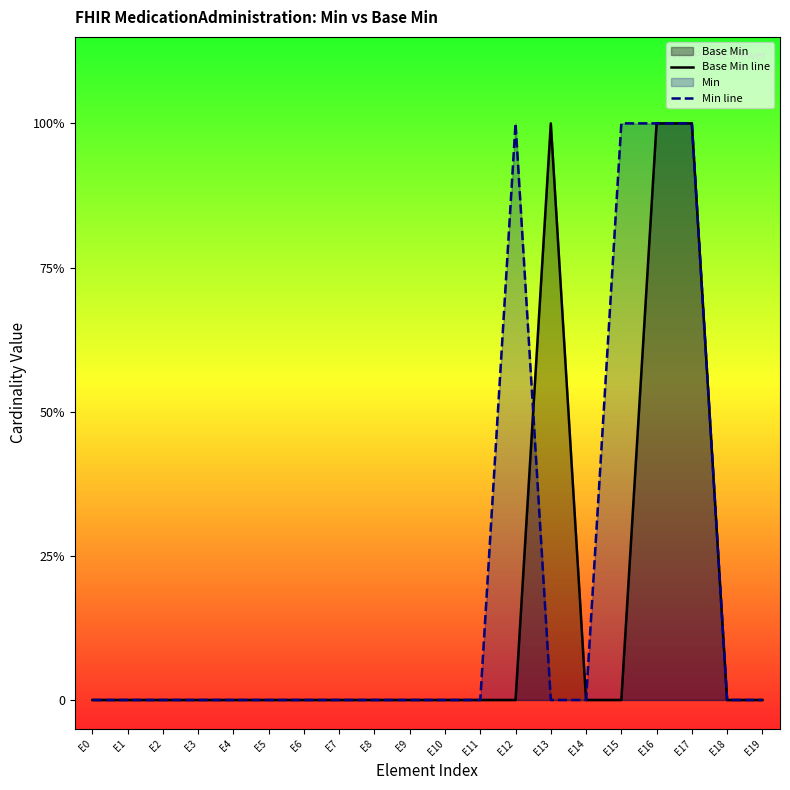

Reading right to left, extract all data points from this chart.

Base Min line: E19=0	E18=0	E17=1	E16=1	E15=0	E14=0	E13=1	E12=0	E11=0	E10=0	E9=0	E8=0	E7=0	E6=0	E5=0	E4=0	E3=0	E2=0	E1=0	E0=0
Min line: E19=0	E18=0	E17=1	E16=1	E15=1	E14=0	E13=0	E12=1	E11=0	E10=0	E9=0	E8=0	E7=0	E6=0	E5=0	E4=0	E3=0	E2=0	E1=0	E0=0